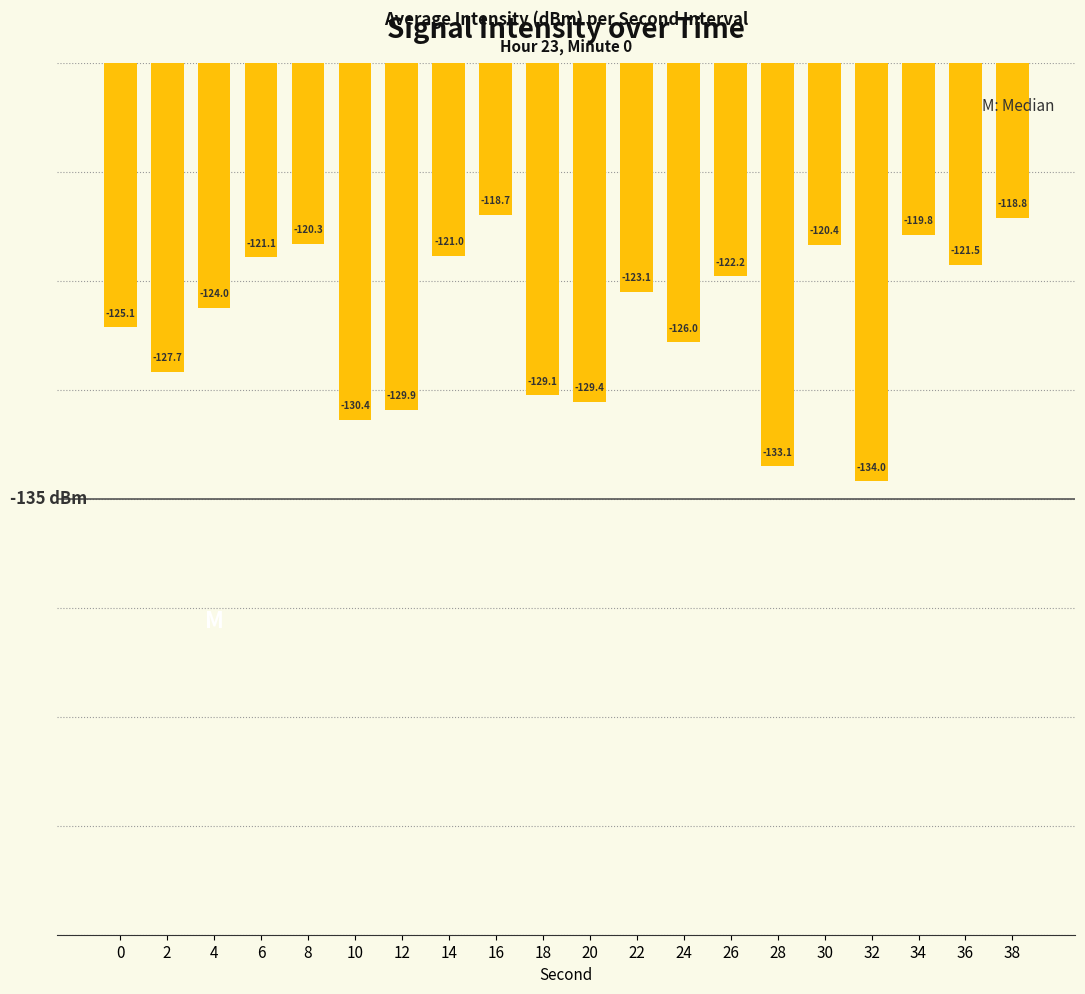

Reading left to right, extract all data points from this chart.

0=-125.1	2=-127.7	4=-124.0	6=-121.1	8=-120.3	10=-130.4	12=-129.9	14=-121.0	16=-118.7	18=-129.1	20=-129.4	22=-123.1	24=-126.0	26=-122.2	28=-133.1	30=-120.4	32=-134.0	34=-119.8	36=-121.5	38=-118.8